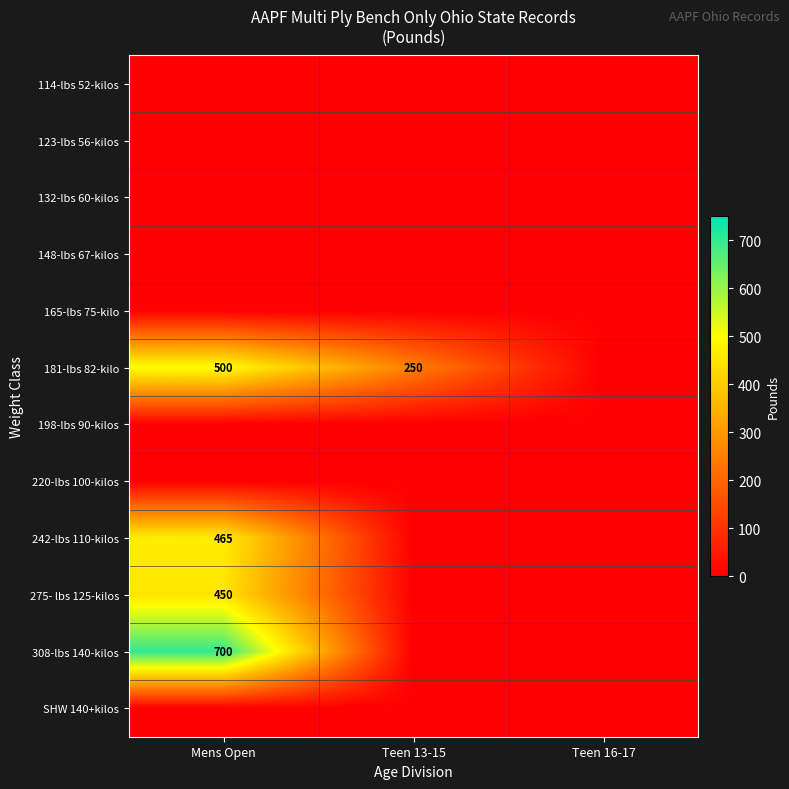

True or false: 181-lbs 82-kilo has a value of 250 at Teen 13-15.

True